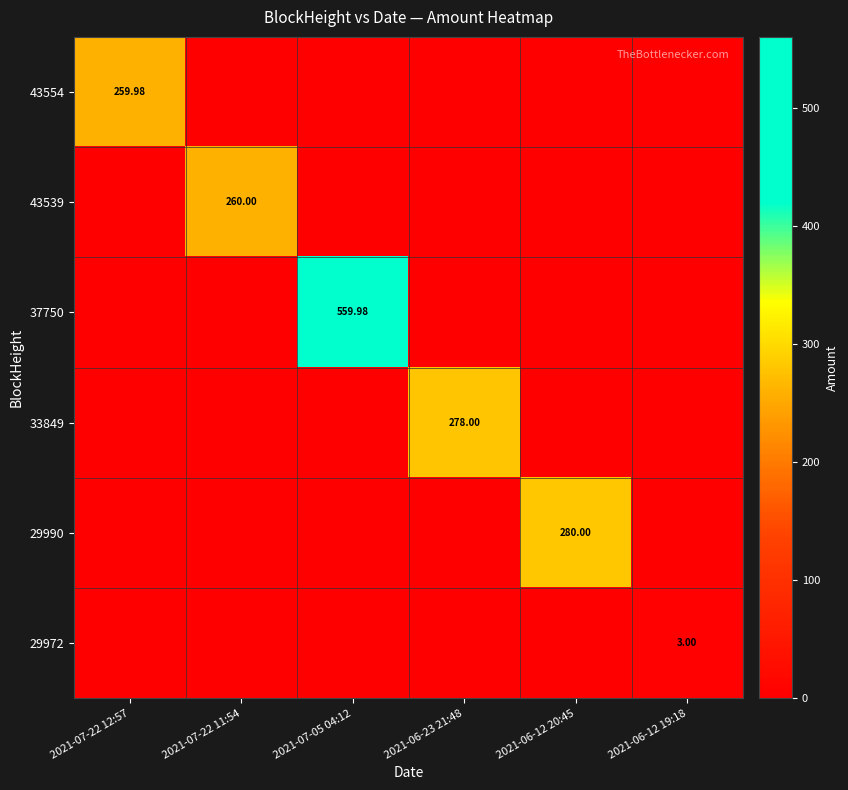

Which series has the largest total across all categories?

37750